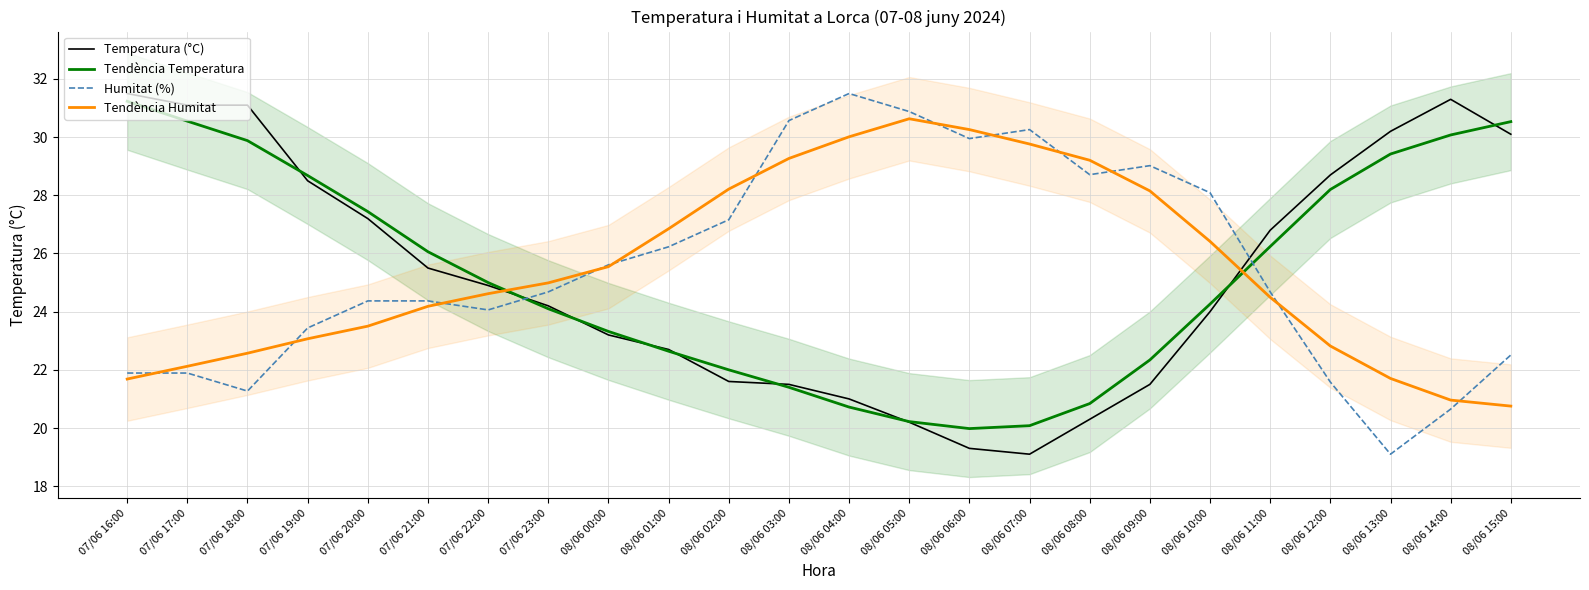

How many lines are shown in the chart?

4